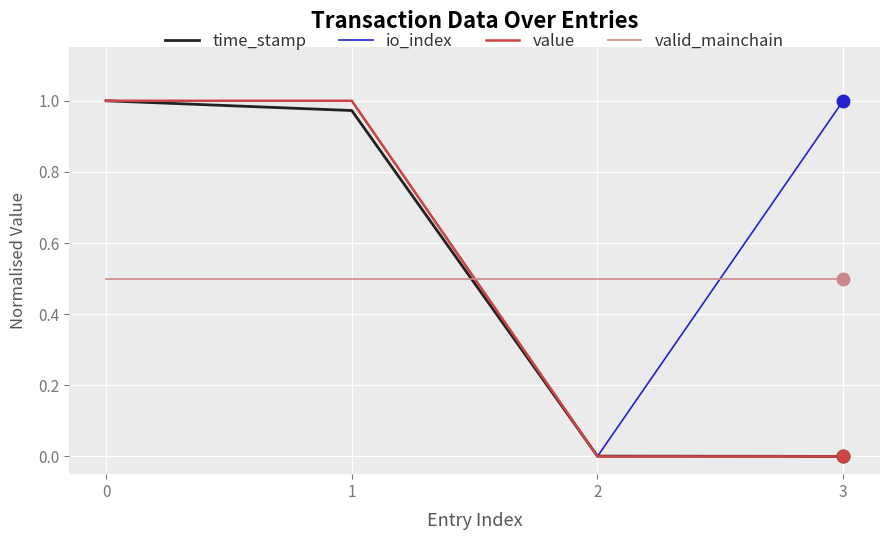

True or false: value has a value of 0.0 at 2.

True